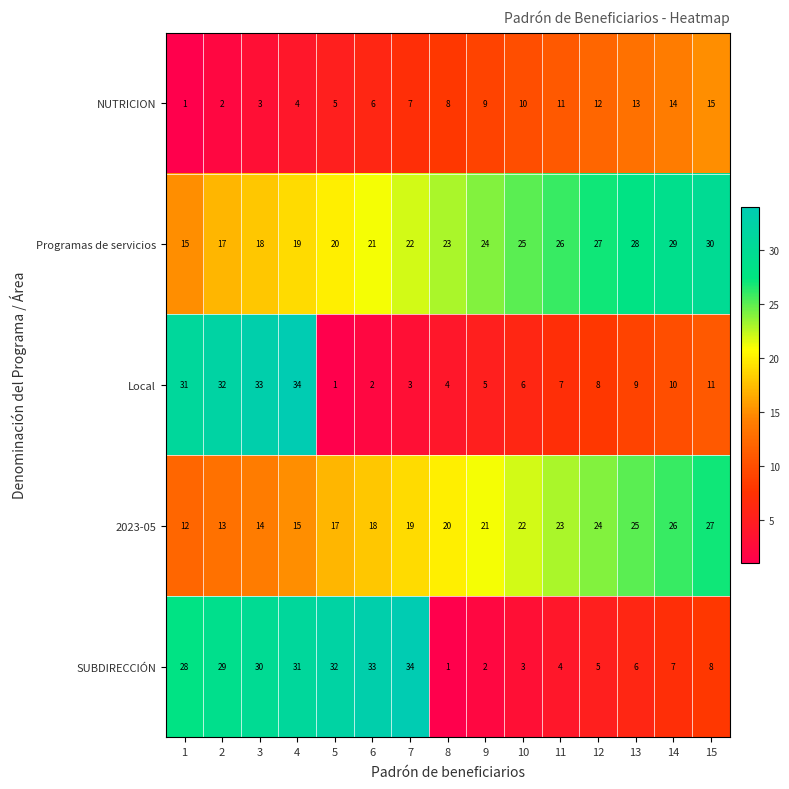

Which category has the highest value in the 2023-05 series?

15